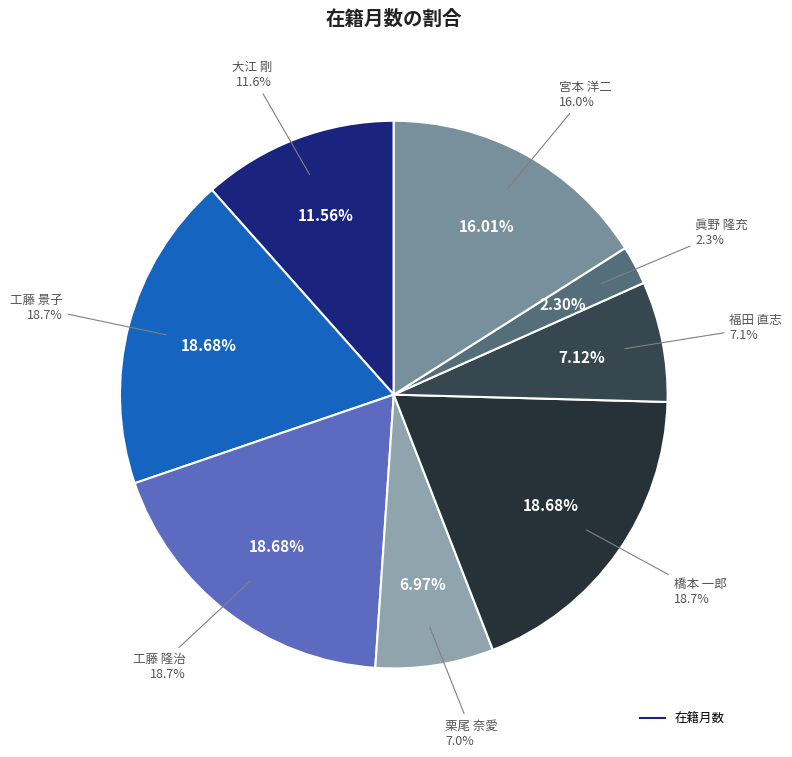

To the nearest percent, what portion does 橋本 一郎 represent?

19%